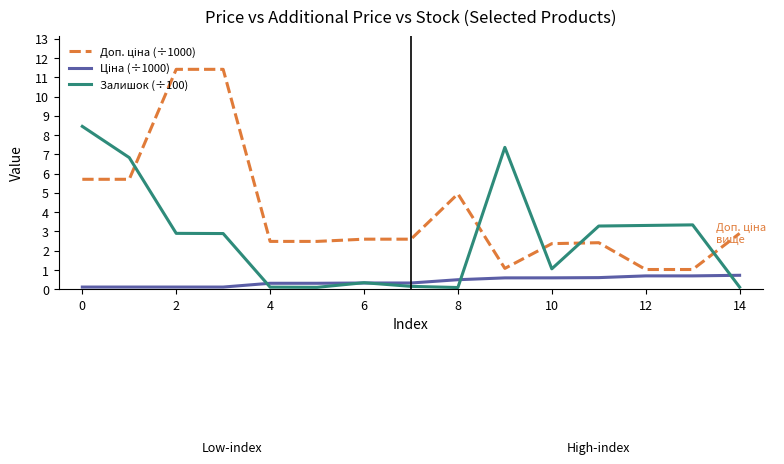

What is the maximum value shown in the chart?

11.4